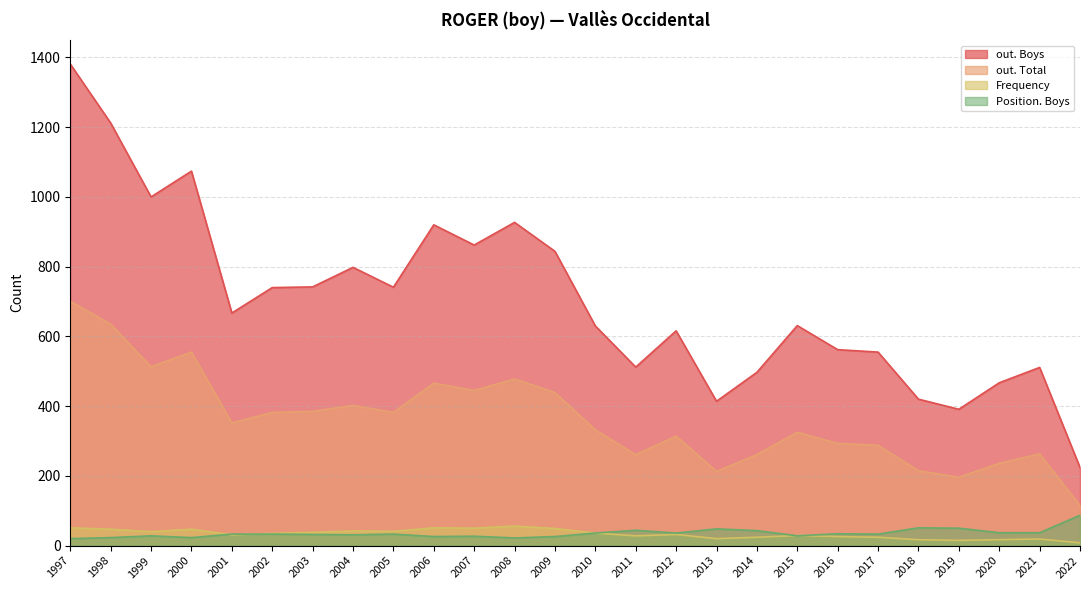

True or false: Frequency has a value of 30 at 2006.

False